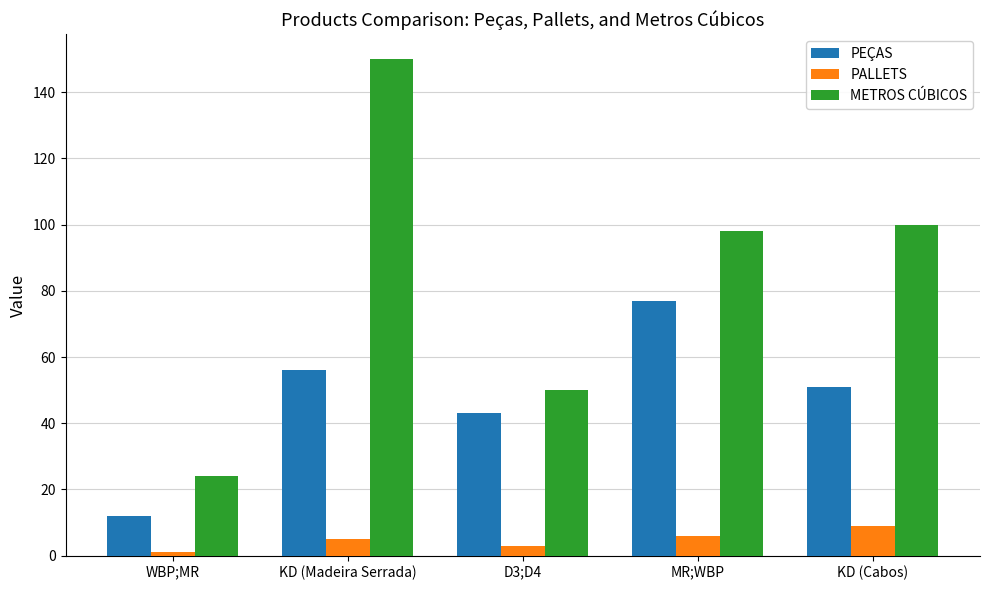

Reading left to right, list all the values displayed in this chart.

PEÇAS: 12	56	43	77	51
PALLETS: 1	5	3	6	9
METROS CÚBICOS: 24	150	50	98	100